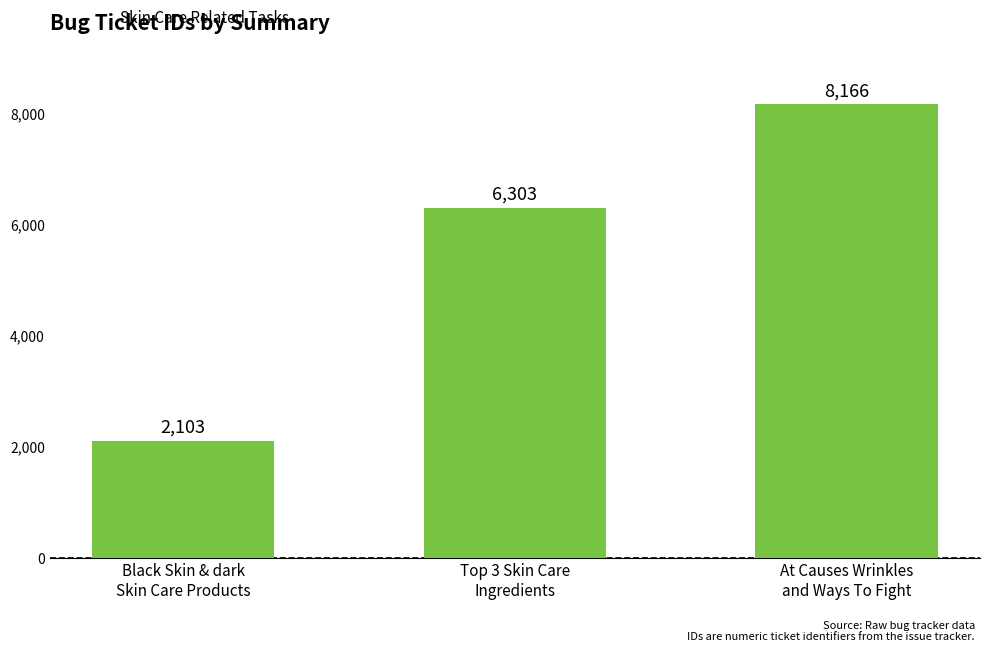

List the labels in order of value, largest first.

At Causes Wrinkles
and Ways To Fight, Top 3 Skin Care
Ingredients, Black Skin & dark
Skin Care Products